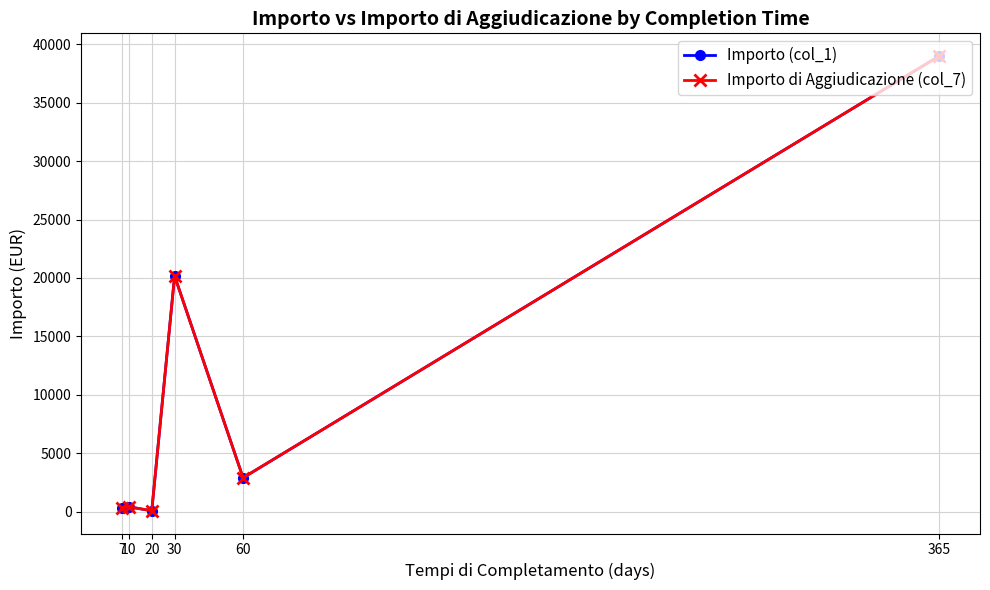

Does the chart have visible grid lines?

Yes